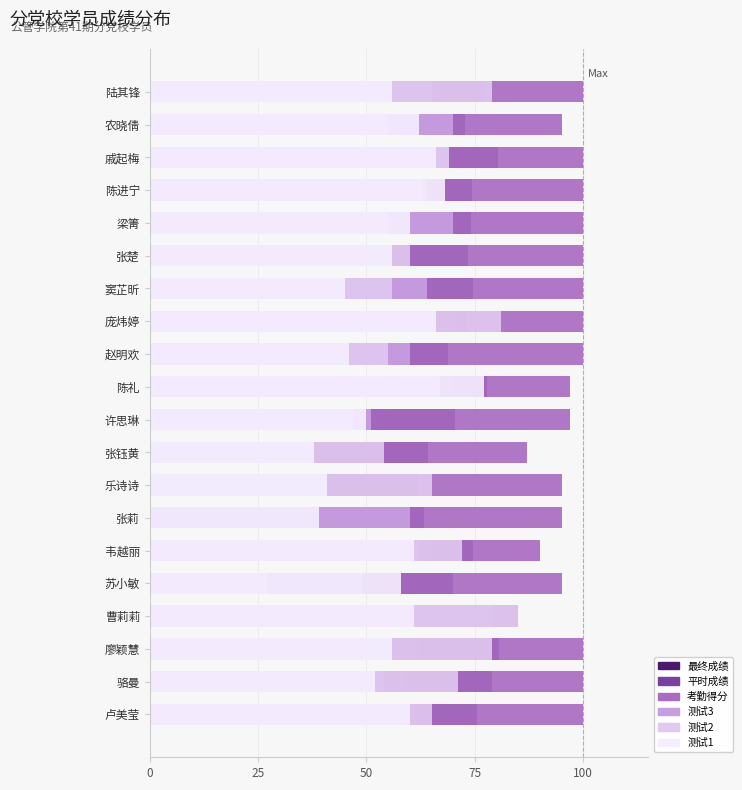

At how many categories does at least one series exceed 0?

20